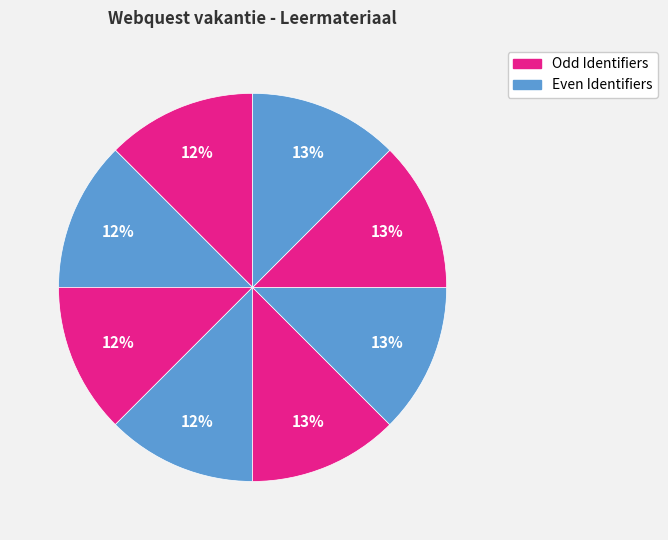

Count the number of slices in the pie.

8